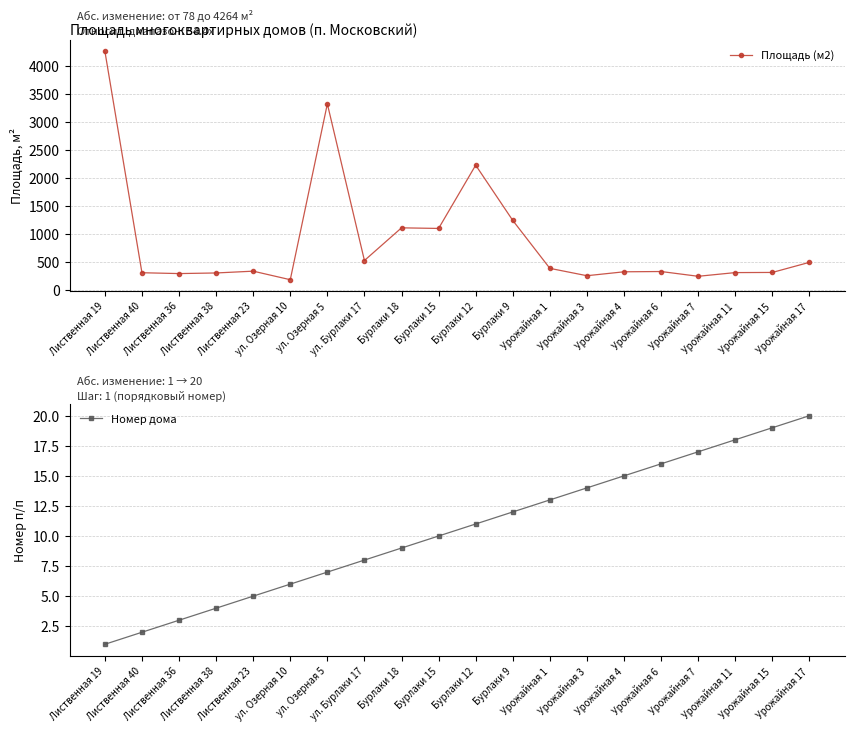

True or false: Площадь (м2) has a value of 241.7 at Урожайная 7.

True